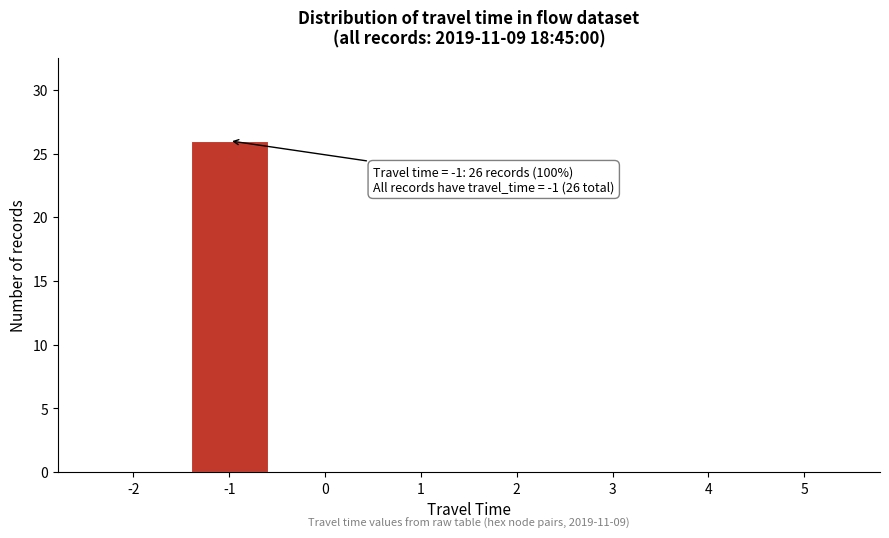

Reading right to left, what are all the values shown in this chart?

5=0	4=0	3=0	2=0	1=0	0=0	-1=26	-2=0